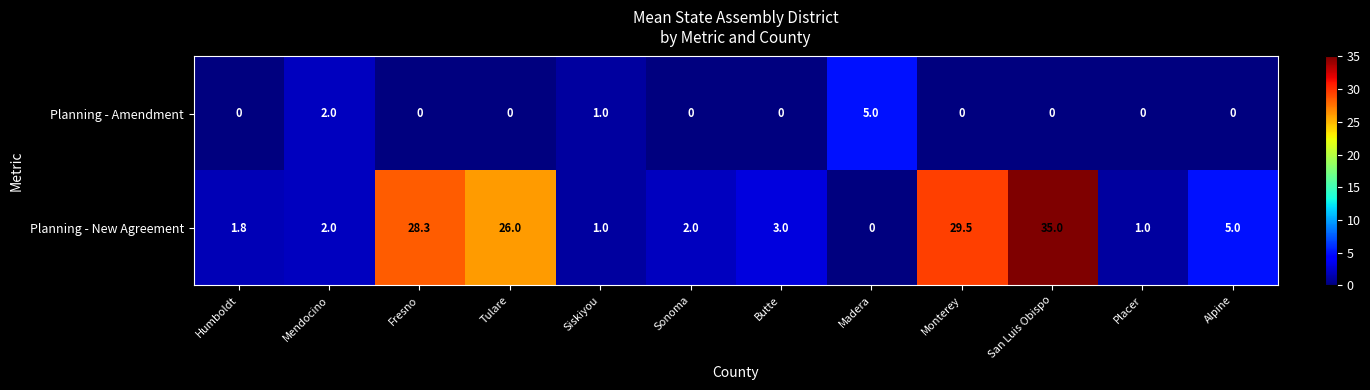

What is the difference between the highest and lowest values at Tulare?

26.0